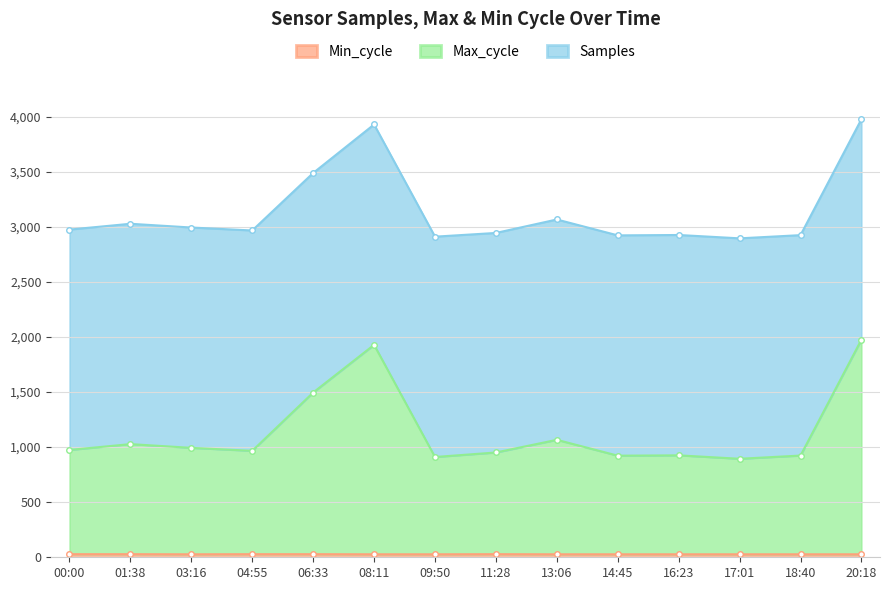

Is it true that Max_cycle equals 482 at 00:00?

False